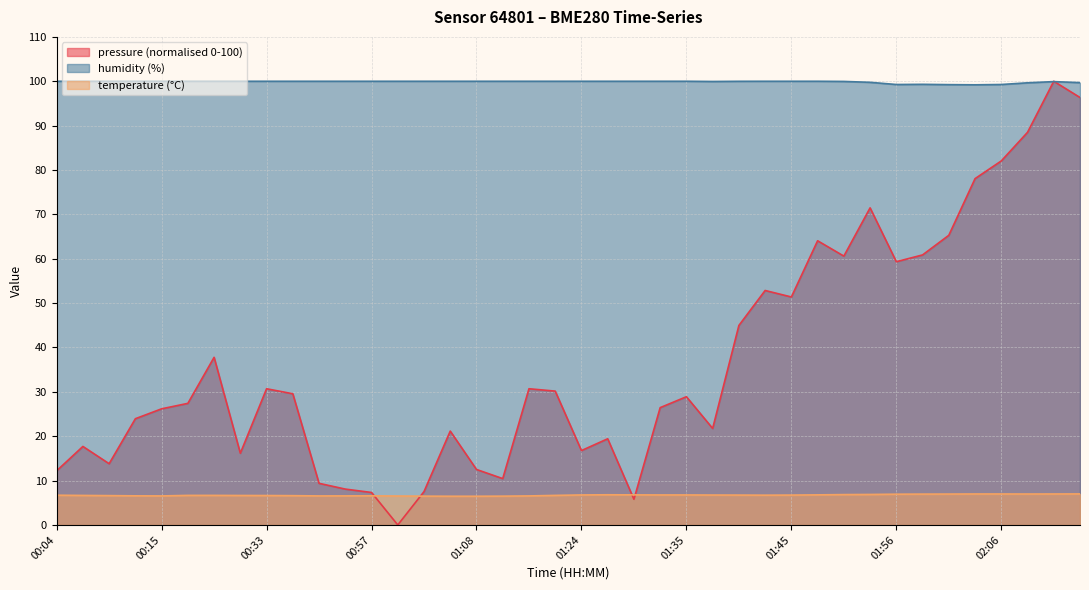

The value of temperature at 01:00 is 10.6. True or false?

False